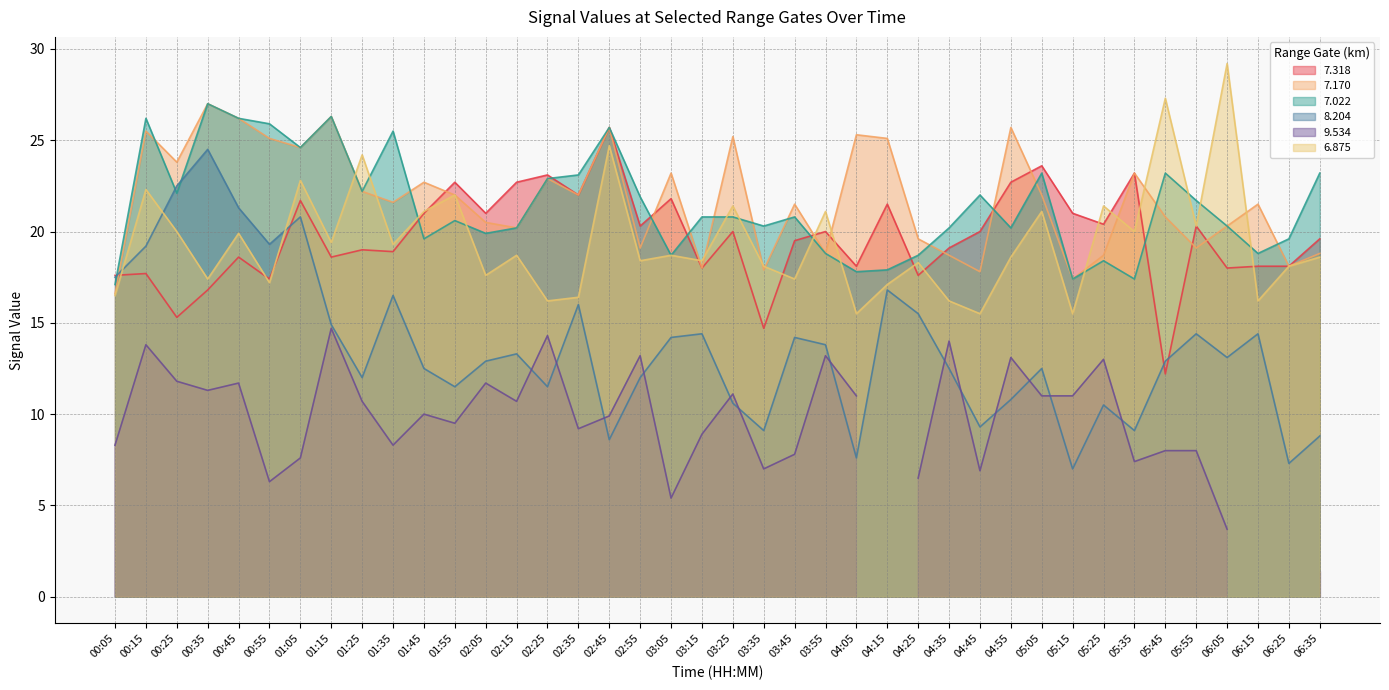

What is the label of the 16th point from the right?

04:05